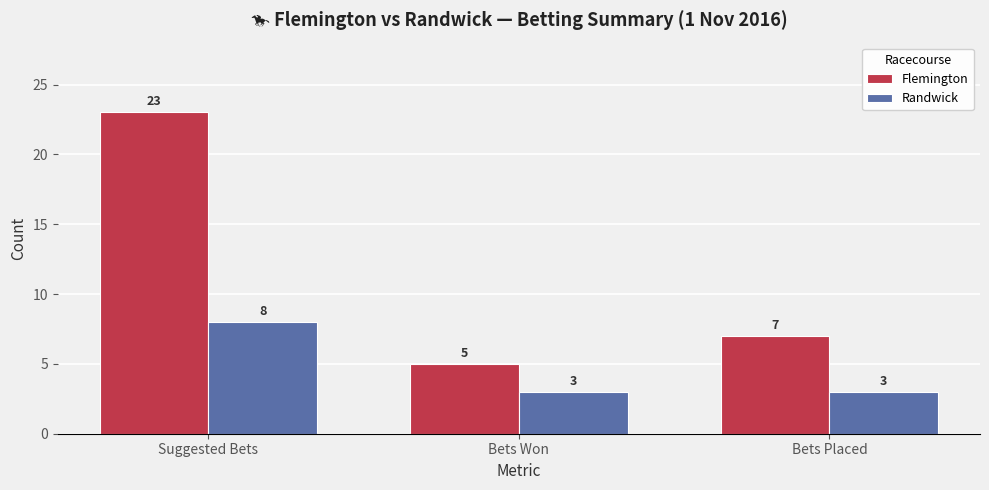

The Randwick series shows 1 at Bets Won. True or false?

False